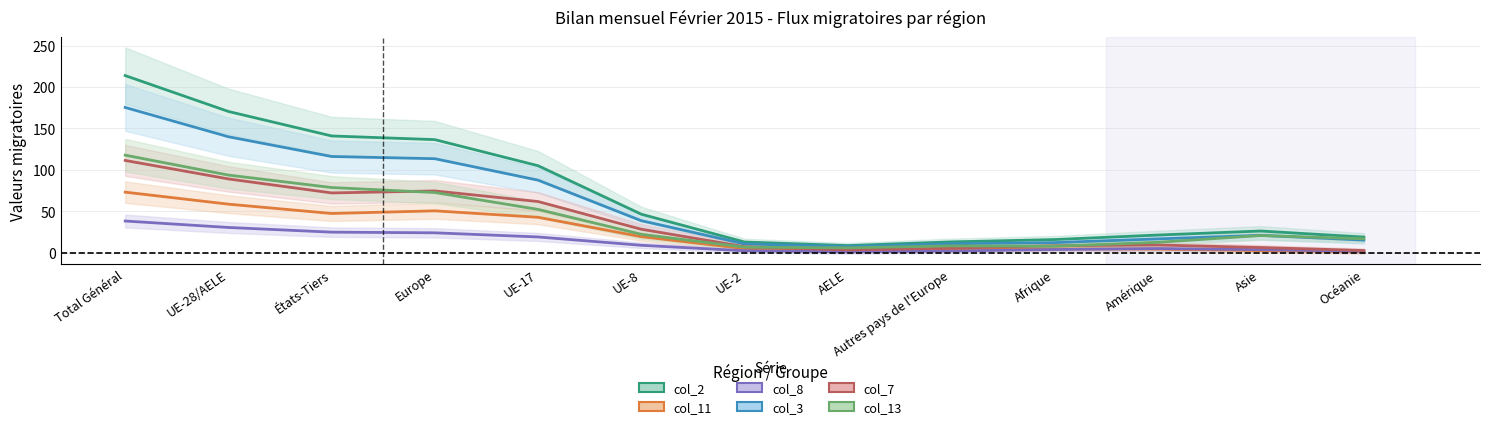

What is the difference between the highest and lowest values at Asie?

23.7